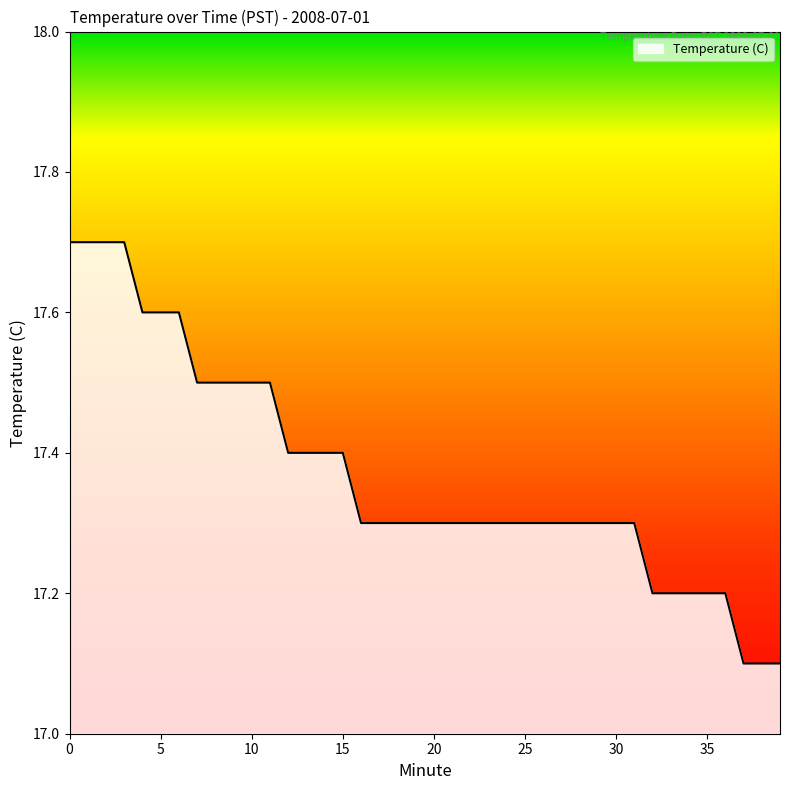

What is the difference between the maximum and minimum values?

0.6